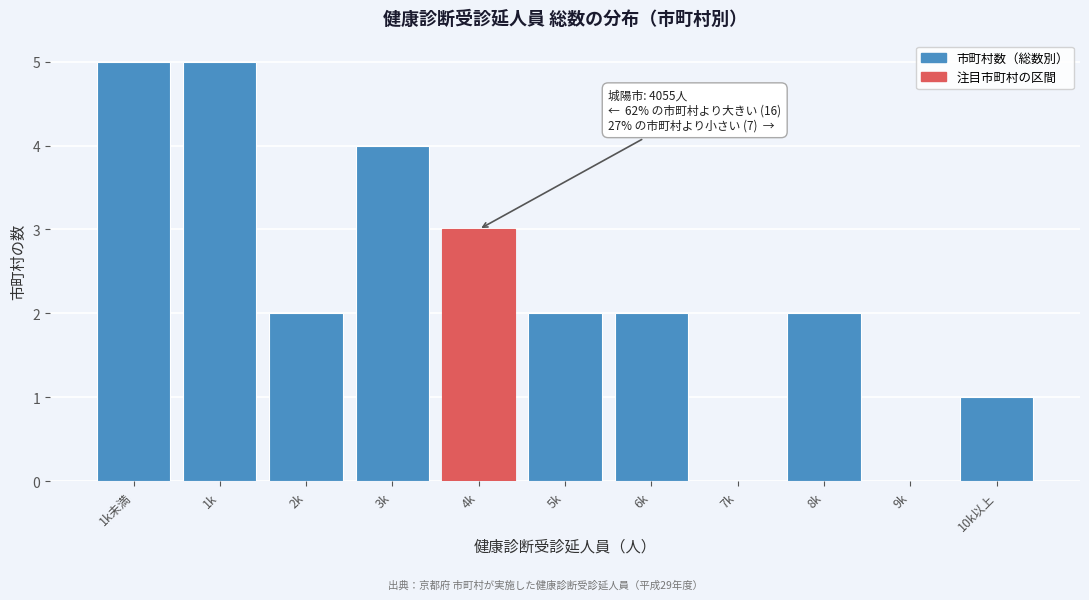

Reading left to right, extract all data points from this chart.

1k未満=5	1k=5	2k=2	3k=4	4k=3	5k=2	6k=2	7k=0	8k=2	9k=0	10k以上=1